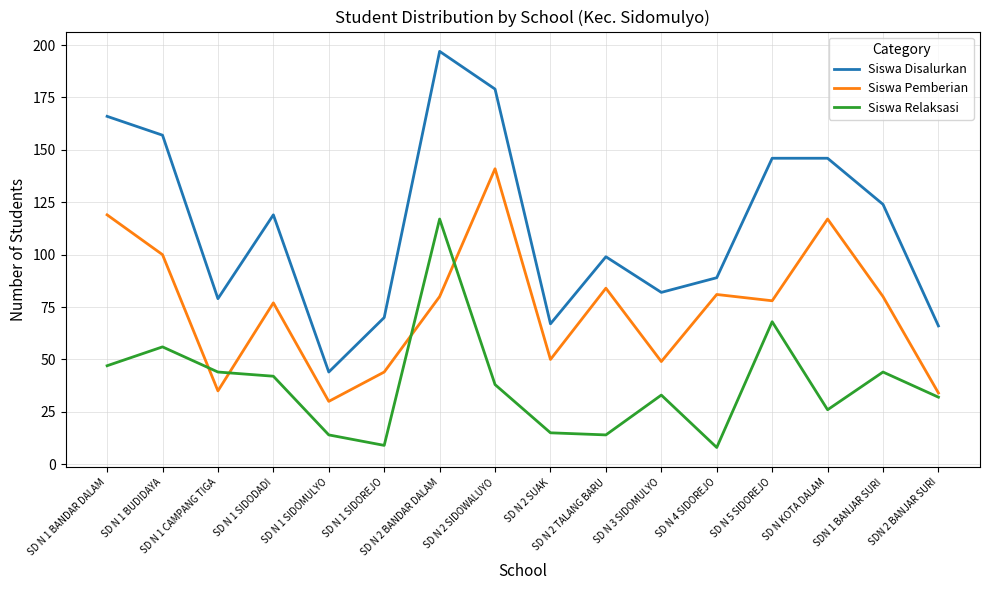

Where does the Siswa Relaksasi series first go above 38?

SD N 1 BANDAR DALAM